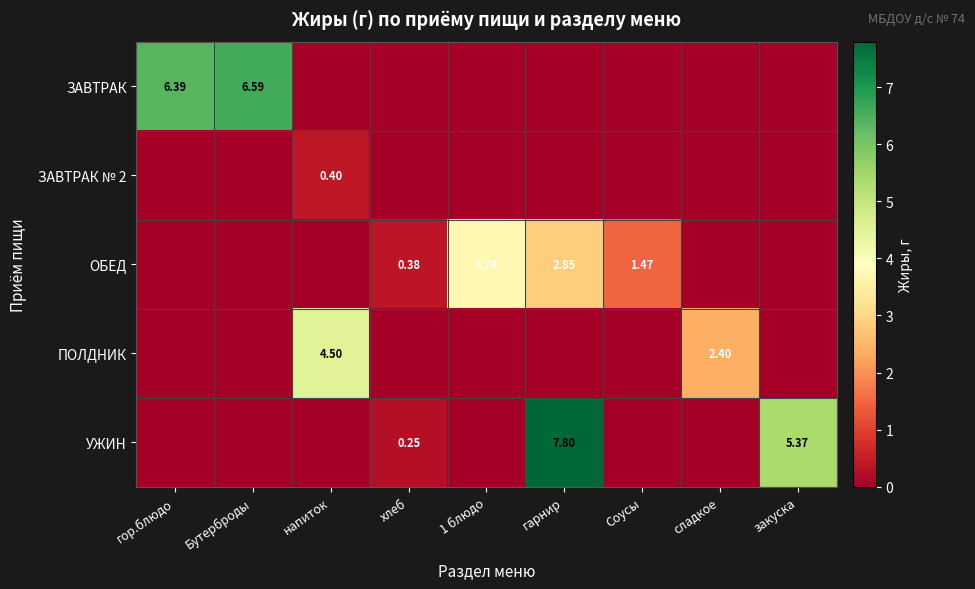

True or false: ПОЛДНИК has a value of 0.0 at Бутерброды.

True